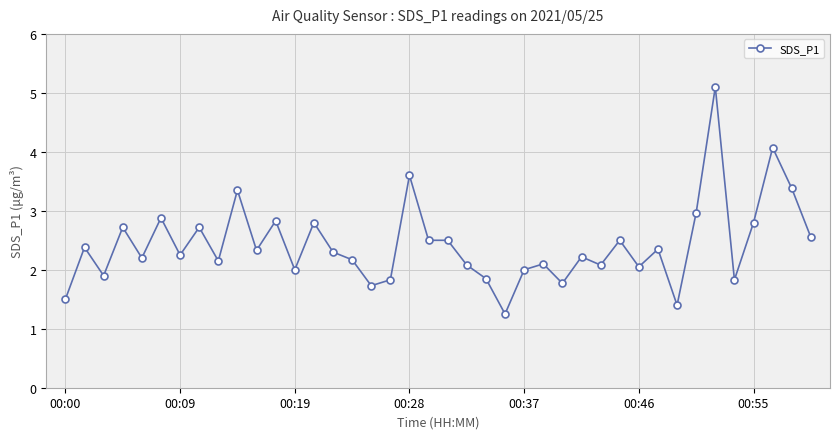

What is the greatest value displayed?

5.1